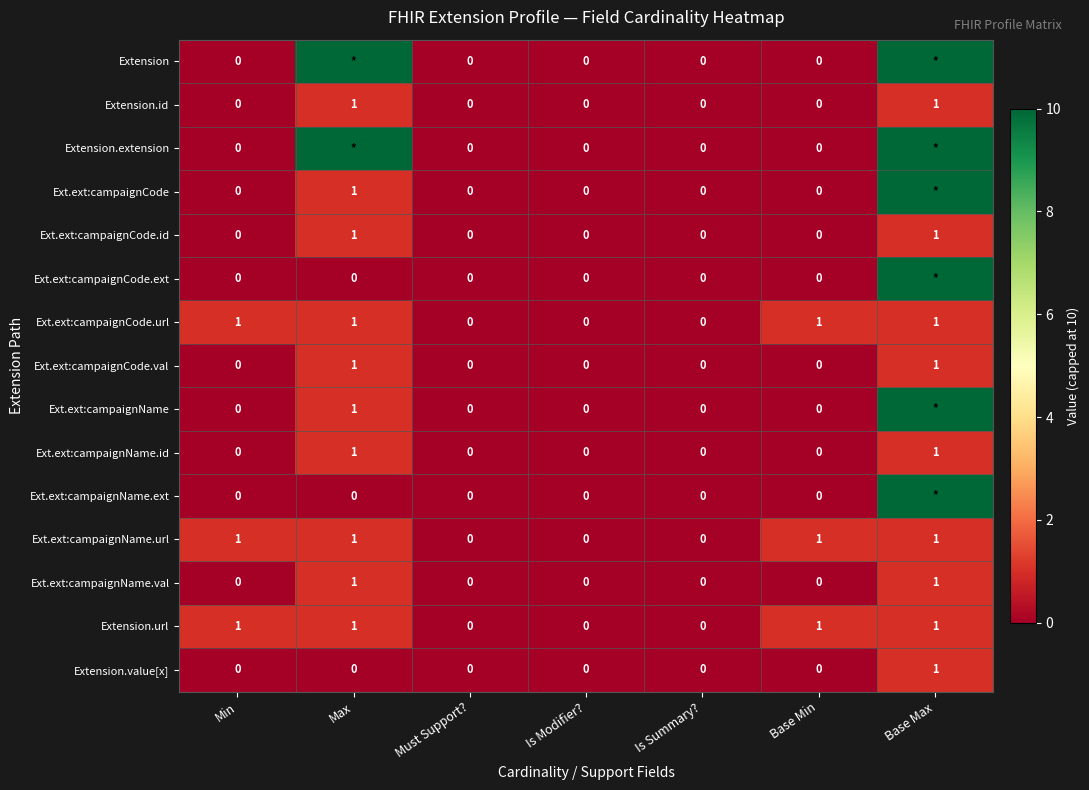

True or false: Ext.ext:campaignName.id has a value of 1 at Max.

True